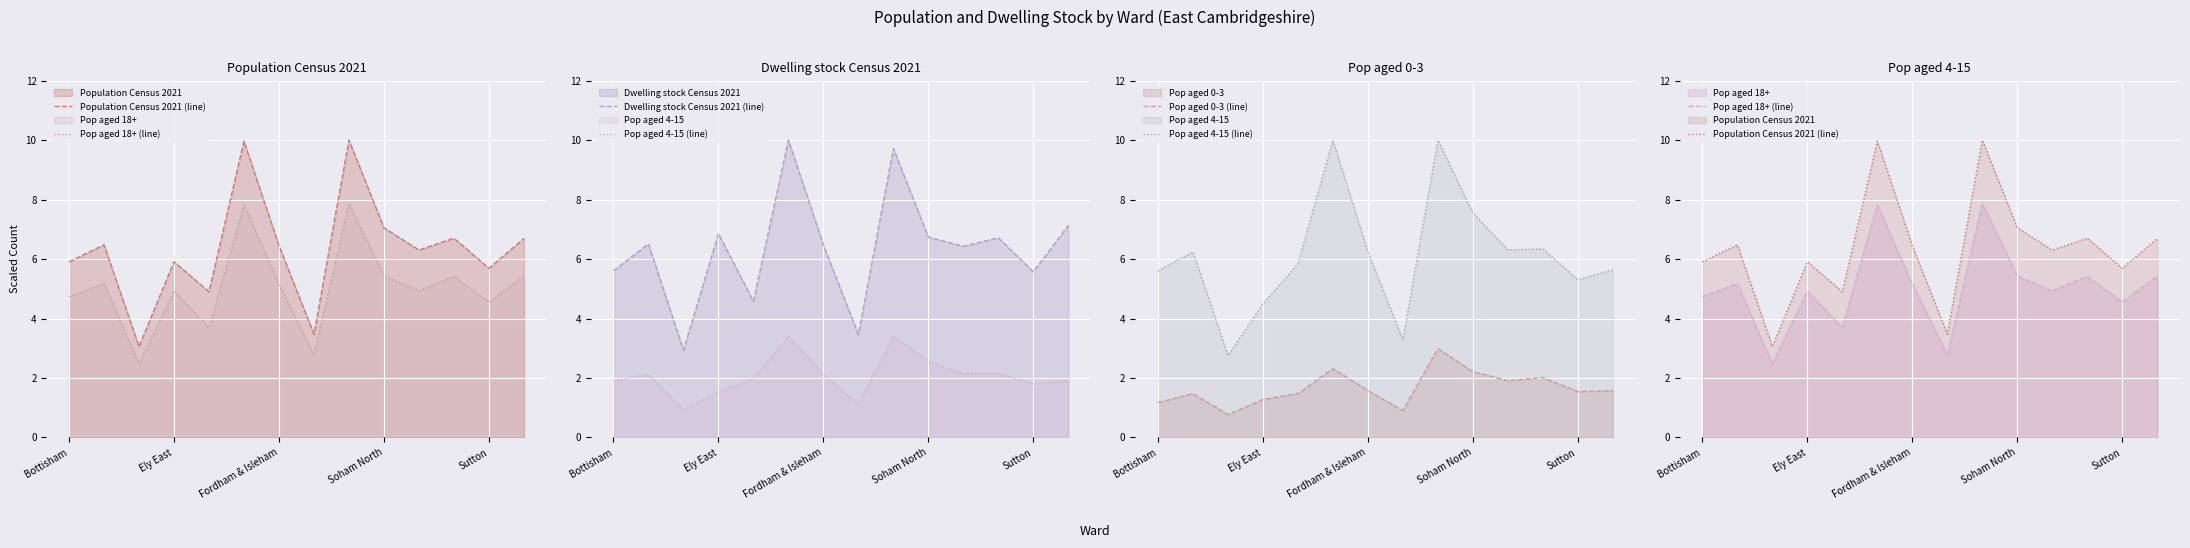

What is the average value of the Pop aged 18+ (line) series?

5.0